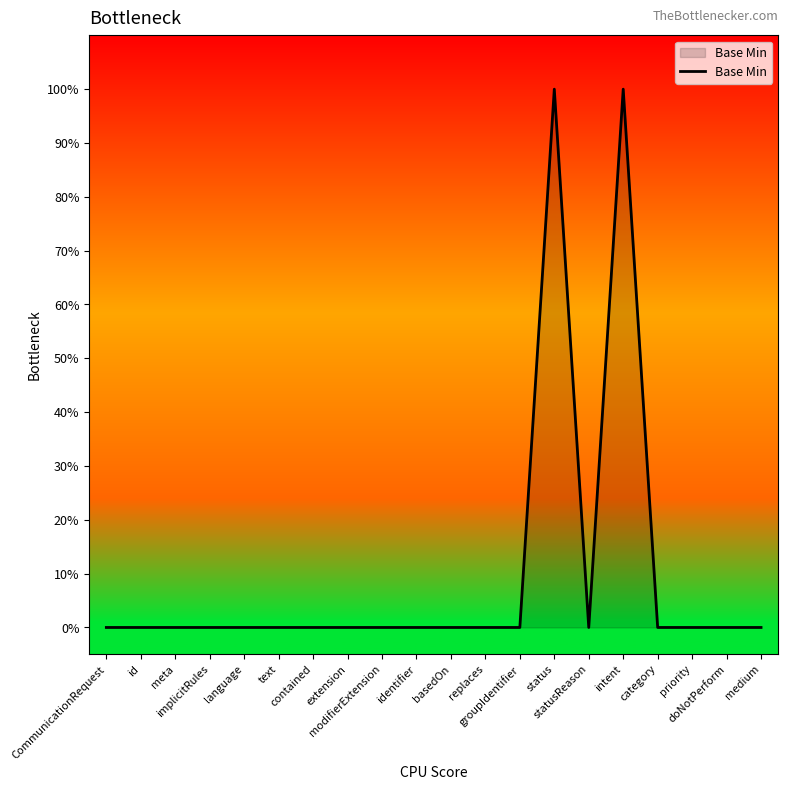

What is the maximum value shown in the chart?

1